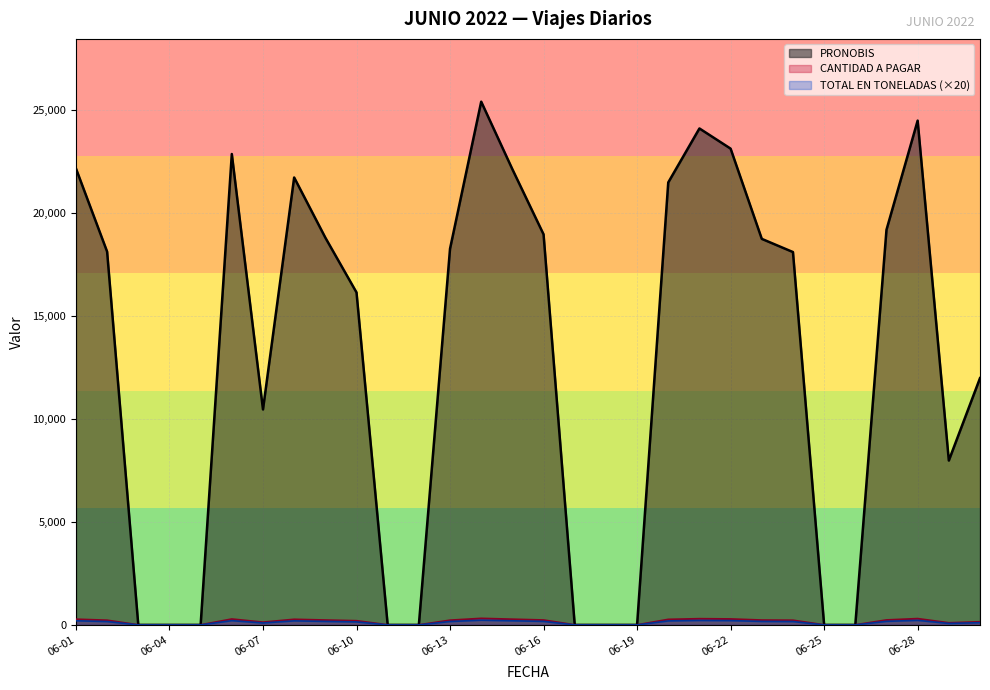

How many lines are shown in the chart?

3